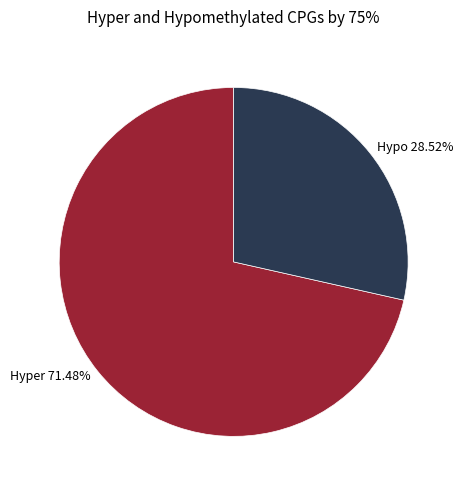

Count the number of slices in the pie.

2